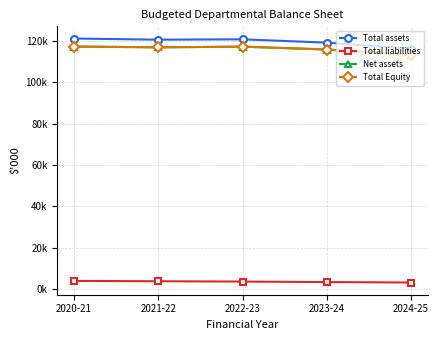

What is the difference between the maximum and minimum values in the Net assets series?

4146